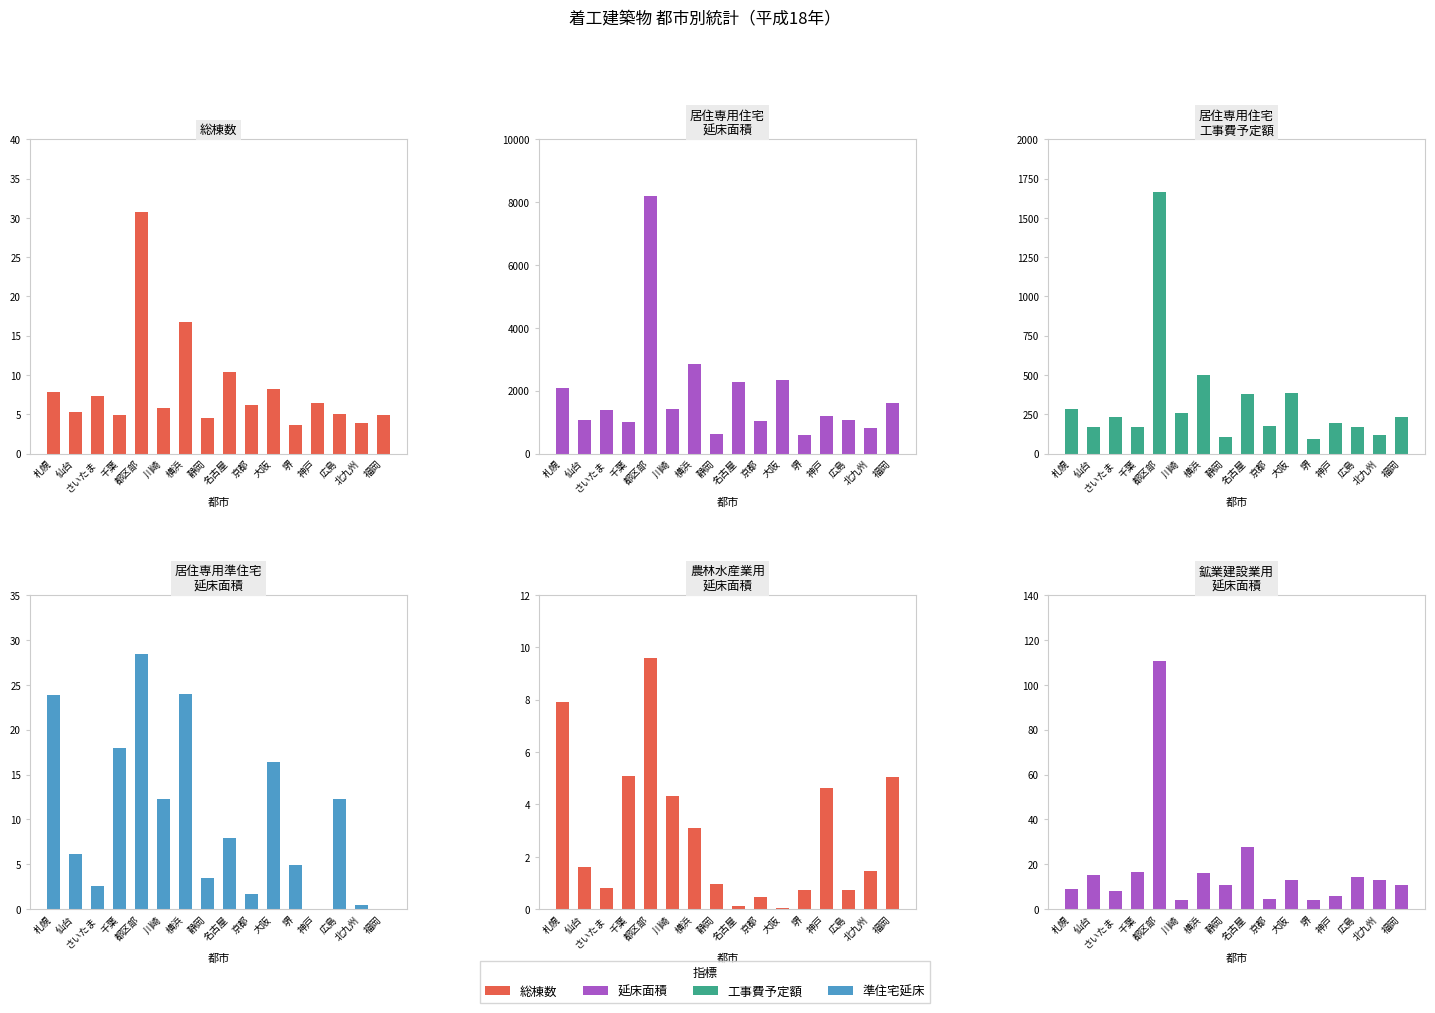

What value does the 農林水産業_延床 series have at 仙台?

1.6